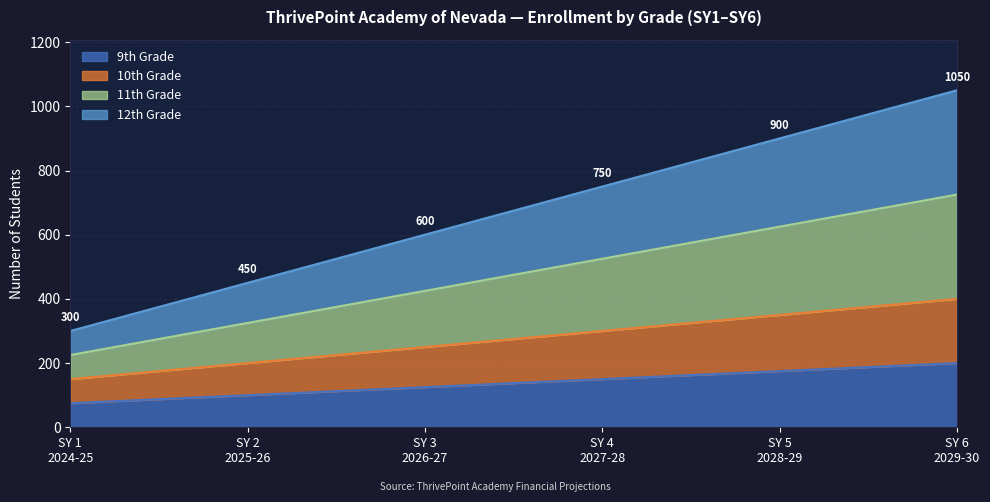

Rank the categories by 10th Grade value from lowest to highest.

SY 1
2024-25, SY 2
2025-26, SY 3
2026-27, SY 4
2027-28, SY 5
2028-29, SY 6
2029-30